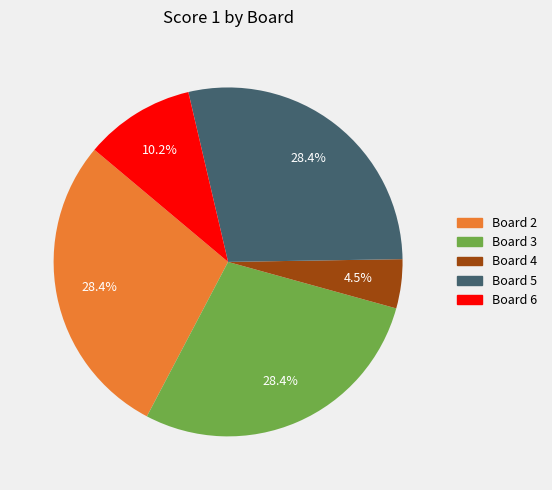

Is there any slice that represents more than half of the pie?

No